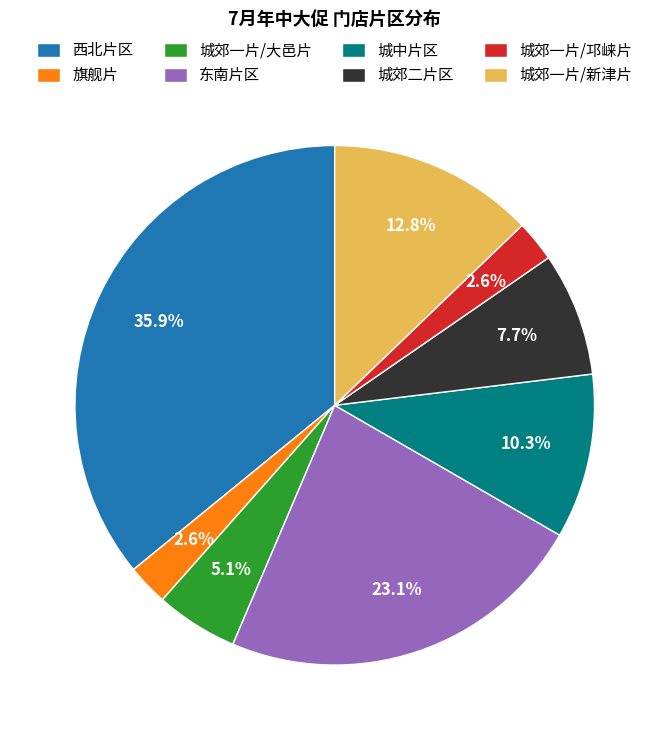

Approximately how many times larger is the value at 城郊一片/大邑片 compared to 城中片区?

0.5